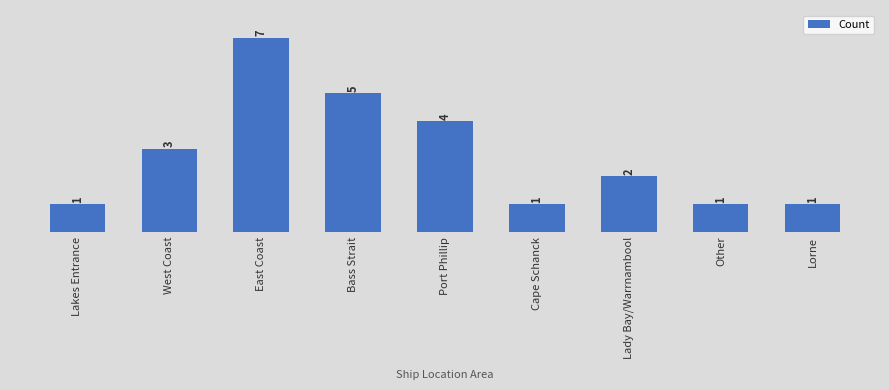

What position from the left is Other?

8